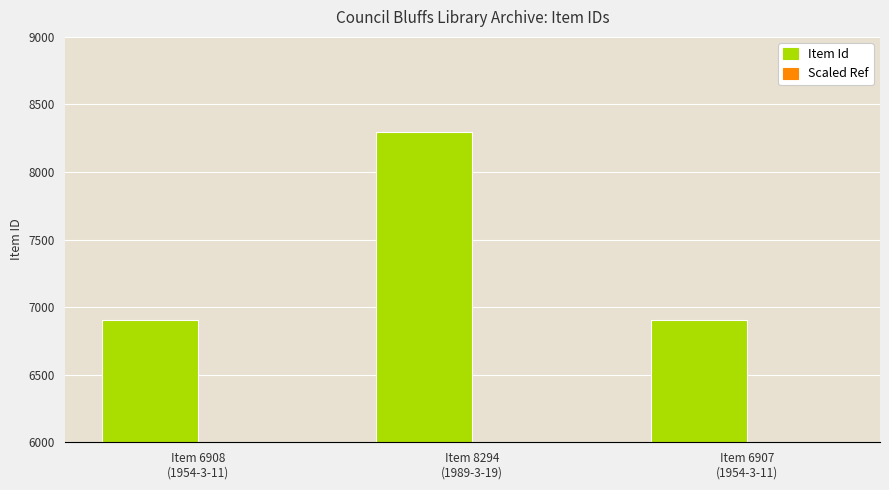

Reading left to right, list all the values displayed in this chart.

Item Id: Item 6908
(1954-3-11)=6908	Item 8294
(1989-3-19)=8294	Item 6907
(1954-3-11)=6907
Scaled Ref: Item 6908
(1954-3-11)=3799	Item 8294
(1989-3-19)=4561	Item 6907
(1954-3-11)=3798